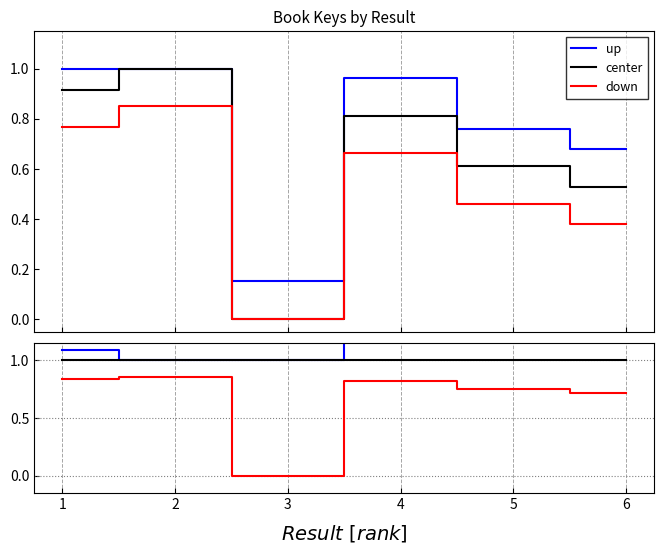

What is the spread (max minus min) of values at 4?

0.4